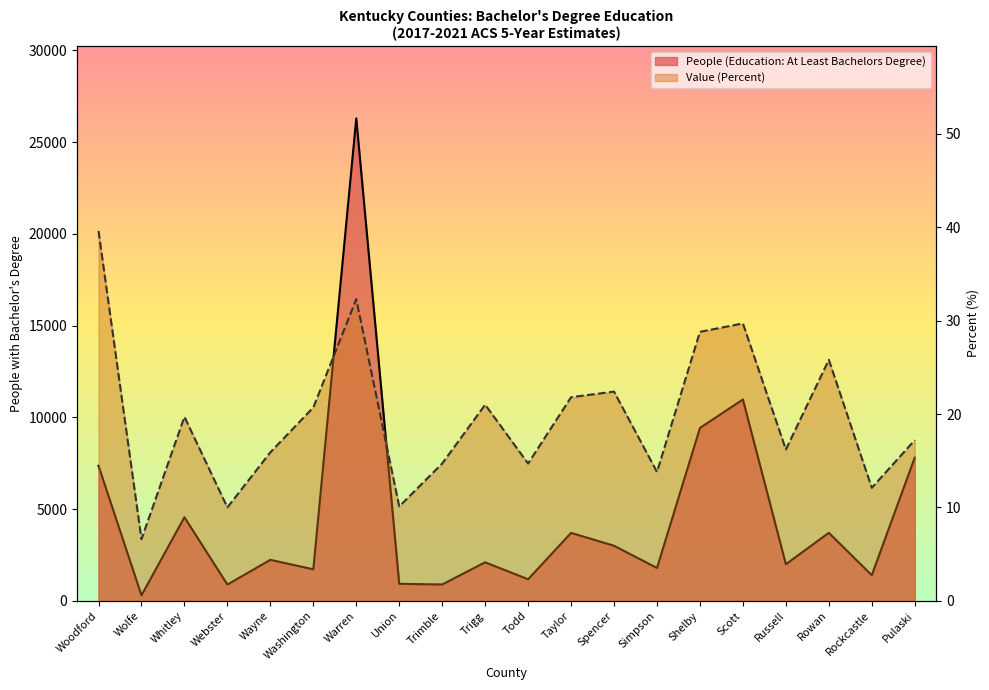

What is the total value across all series at Trigg?

2119.0